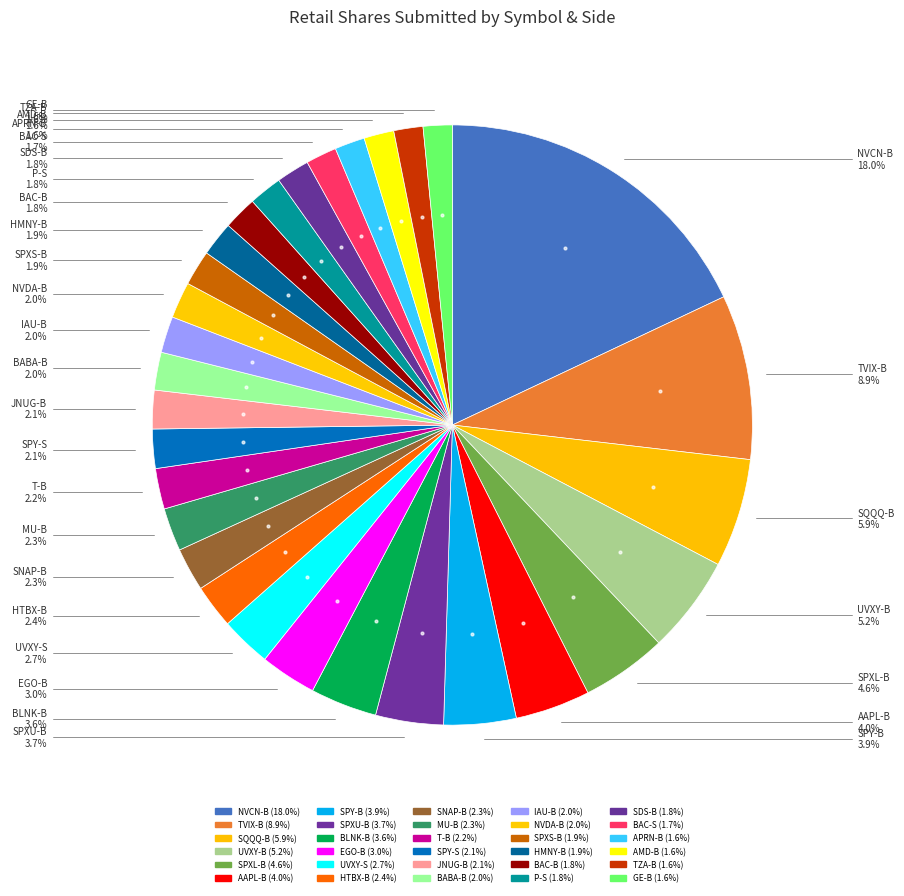

Which has a higher value, AAPL-B or UVXY-S?

AAPL-B